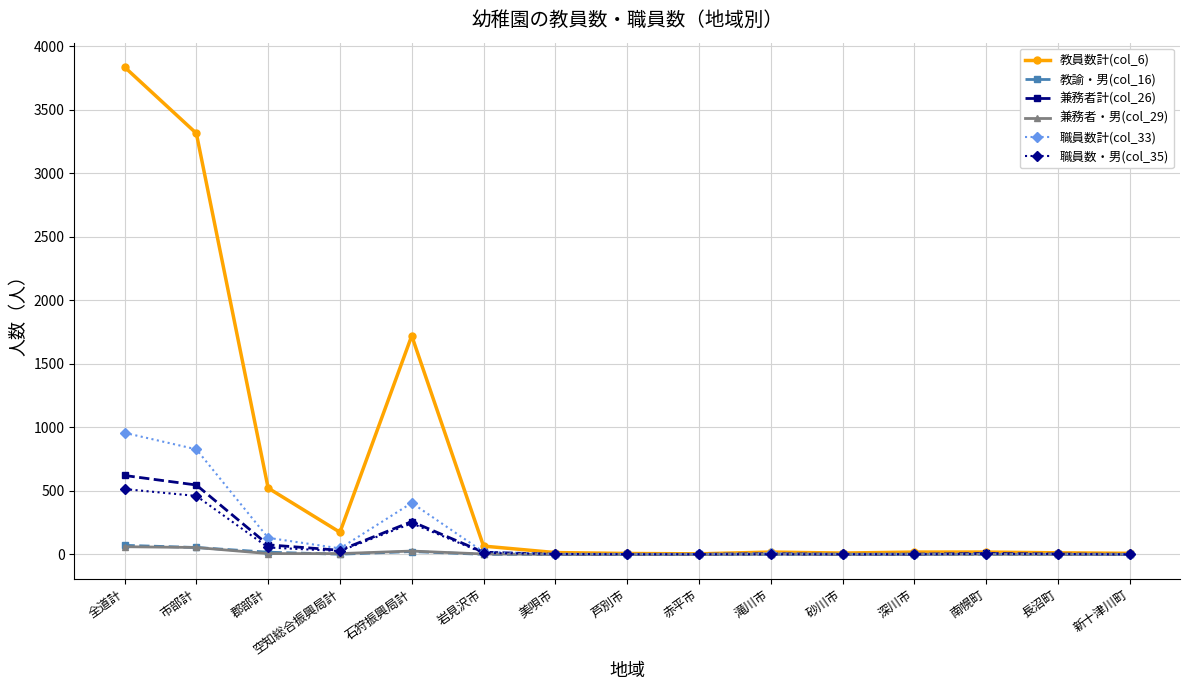

What position from the right is 赤平市?

7